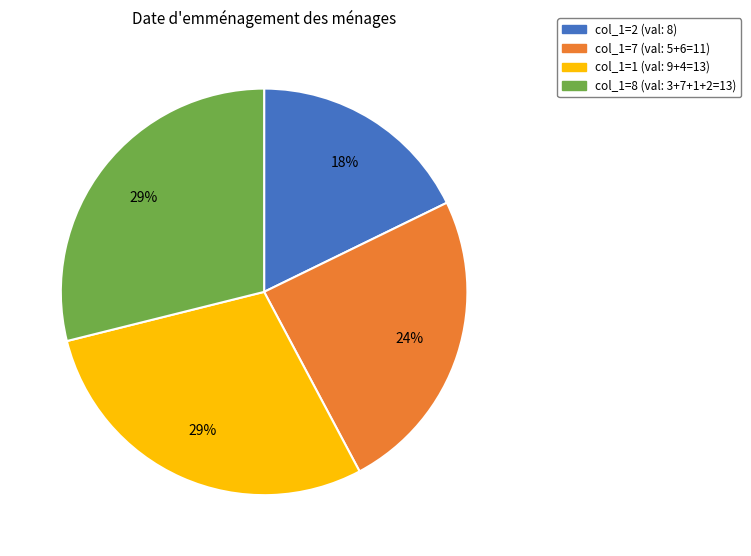

Approximately how many times larger is the value at col_1=8 (val: 3+7+1+2=13) compared to col_1=1 (val: 9+4=13)?

1.0